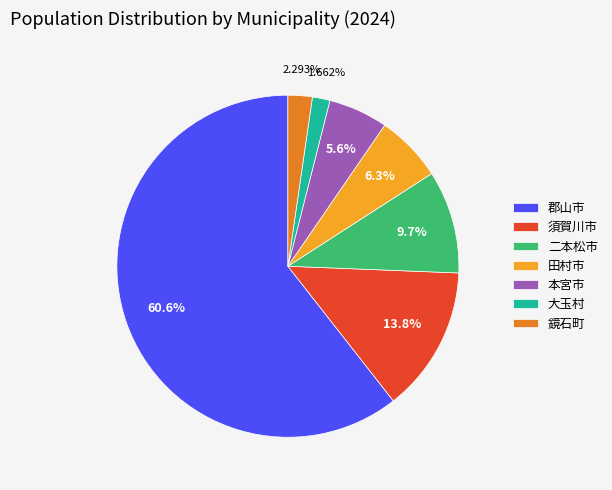

Combined, what portion of the pie is 須賀川市 and 二本松市?

23.5%